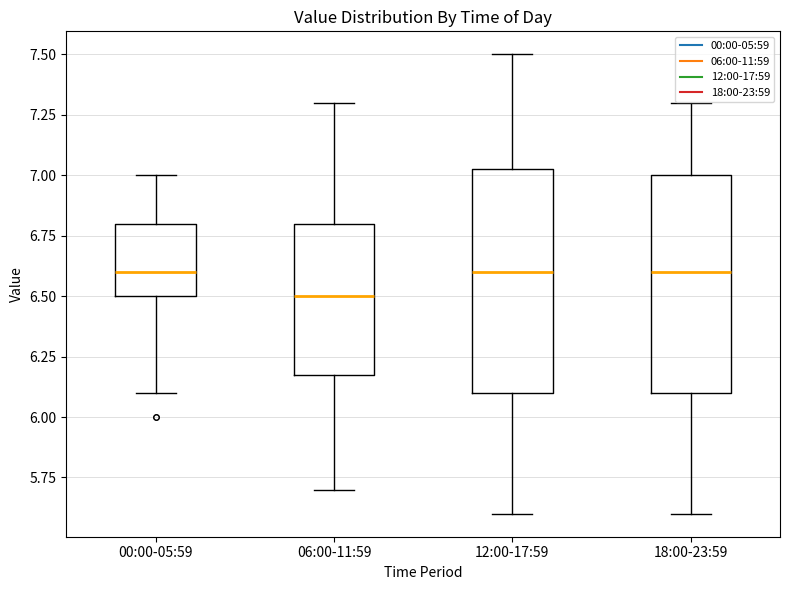

Where does the upper whisker of the box for 18:00-23:59 end on the y-axis? The values are not printed on the chart, so give them approximately, as read against the axis.

7.30